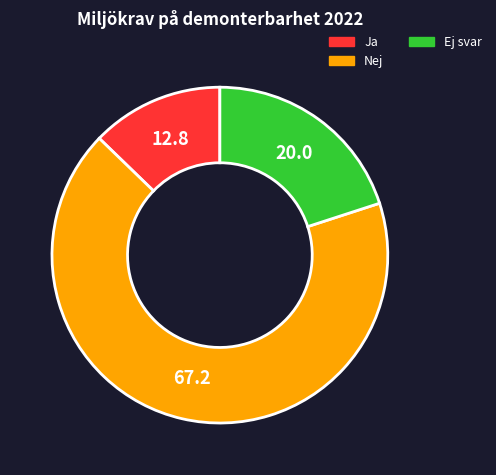

Which slice is the smallest?

Ja